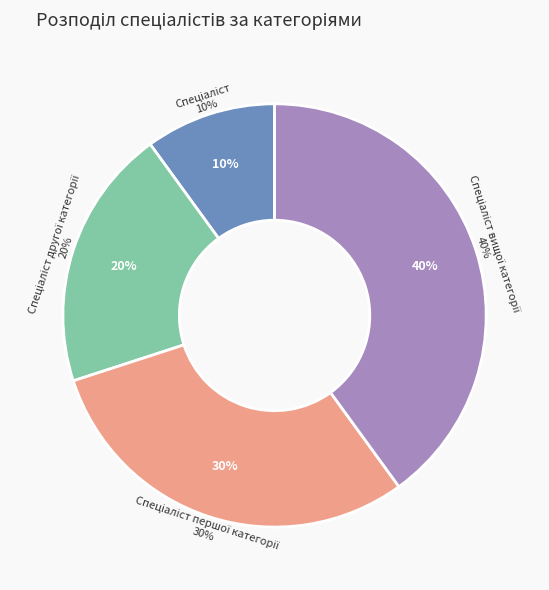

How many slices are in this pie chart?

4